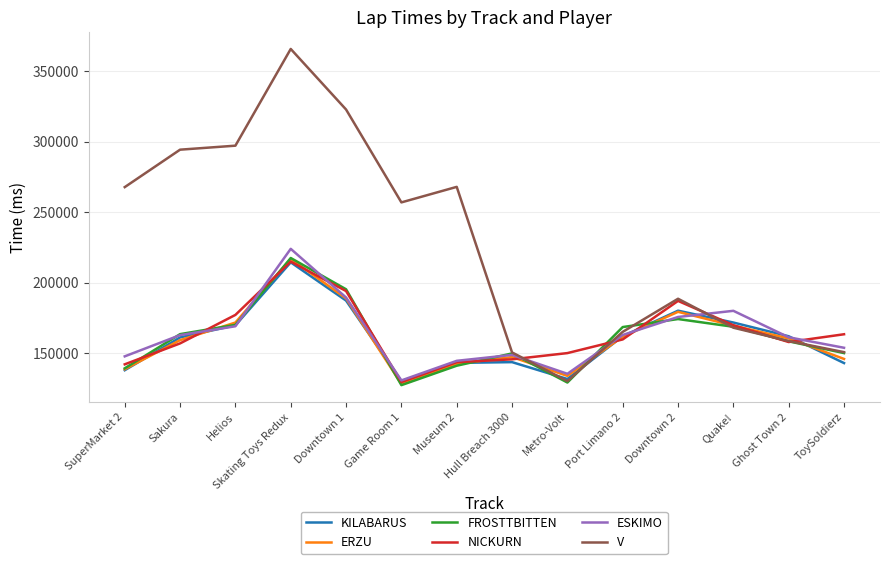

What is the total value across all series at Skating Toys Redux?

1453534